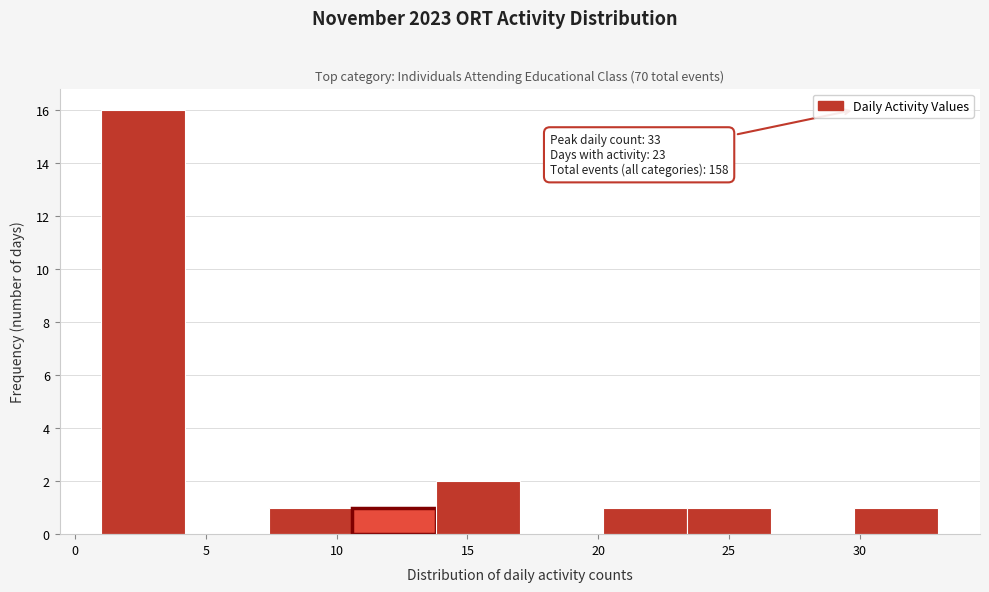

Which range on the x-axis has the tallest bar?

1.0 to 4.2